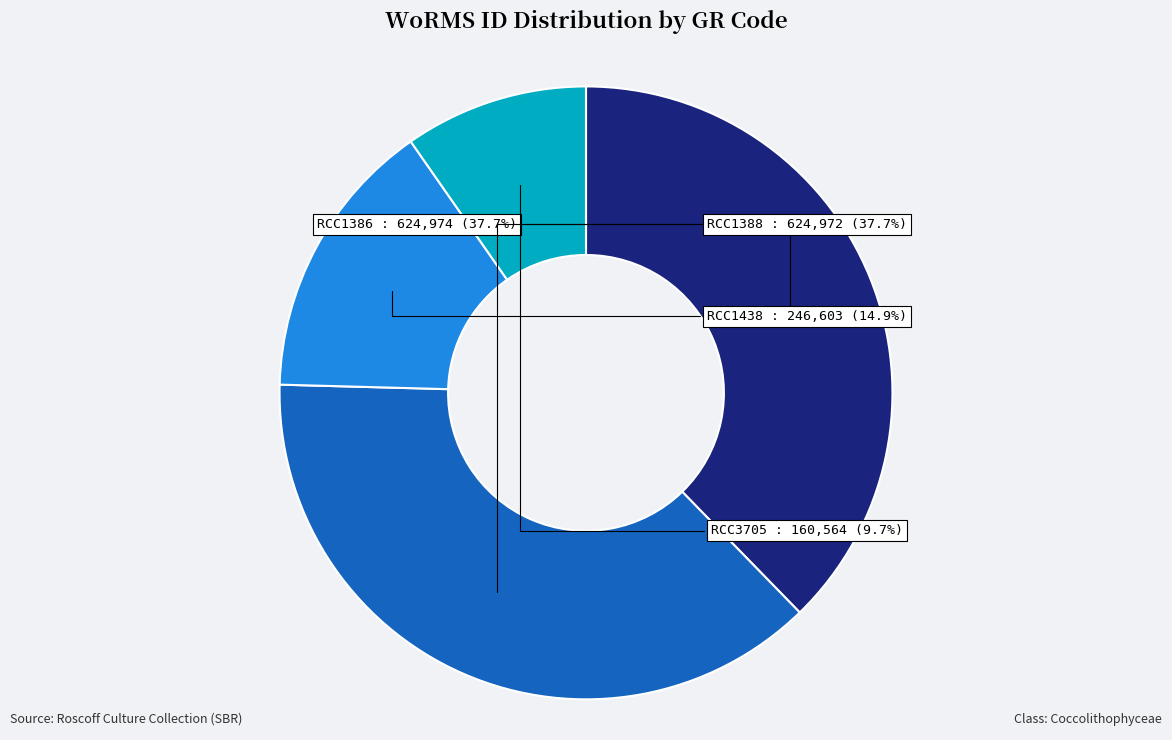

Is there a majority slice in this chart?

No